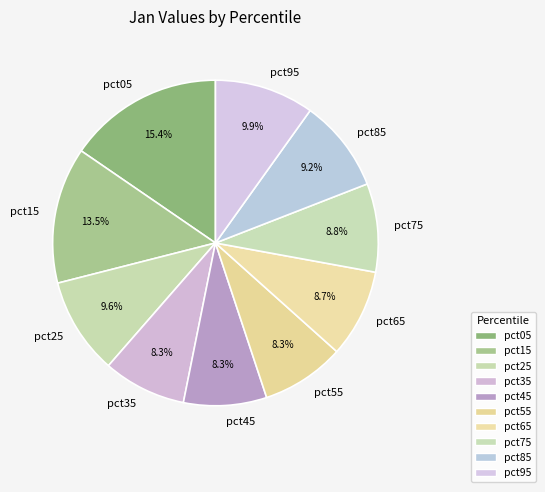

Does pct85 account for over 50% of the chart?

No